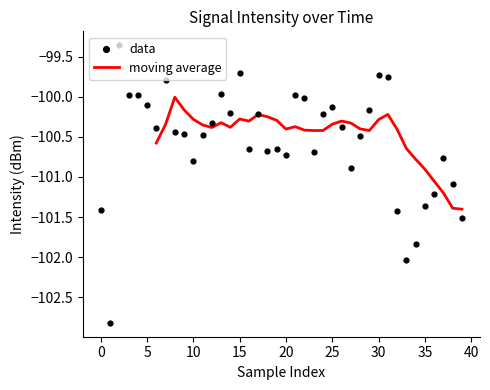

Between 34 and 11, which is larger?

11